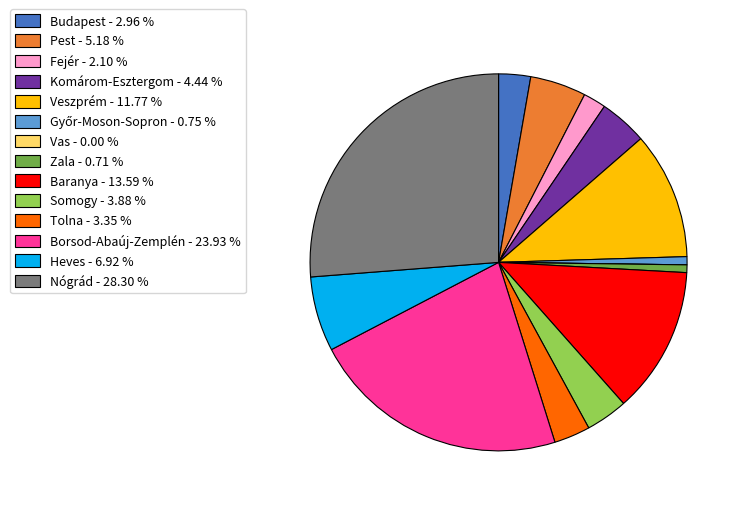

Is the sum of Heves - 6.92 % and Budapest - 2.96 % greater than half?

No